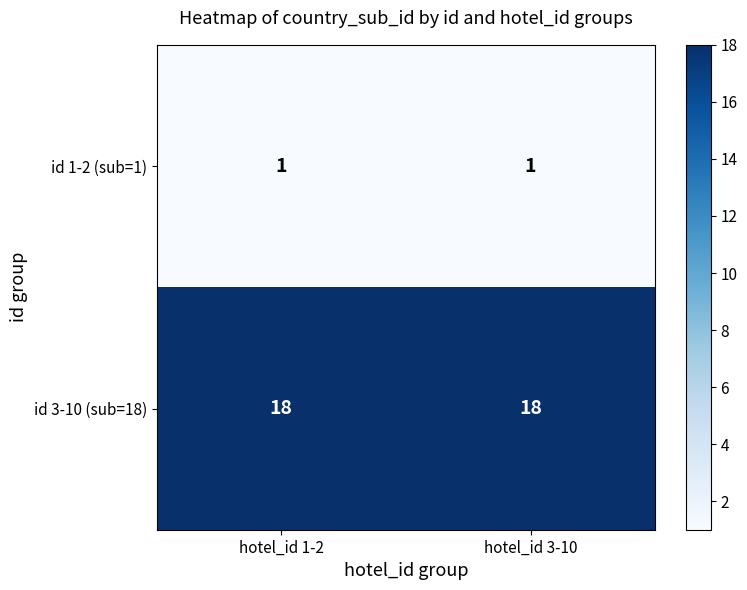

Reading right to left, extract all data points from this chart.

id 1-2 (sub=1): 1	1
id 3-10 (sub=18): 18	18